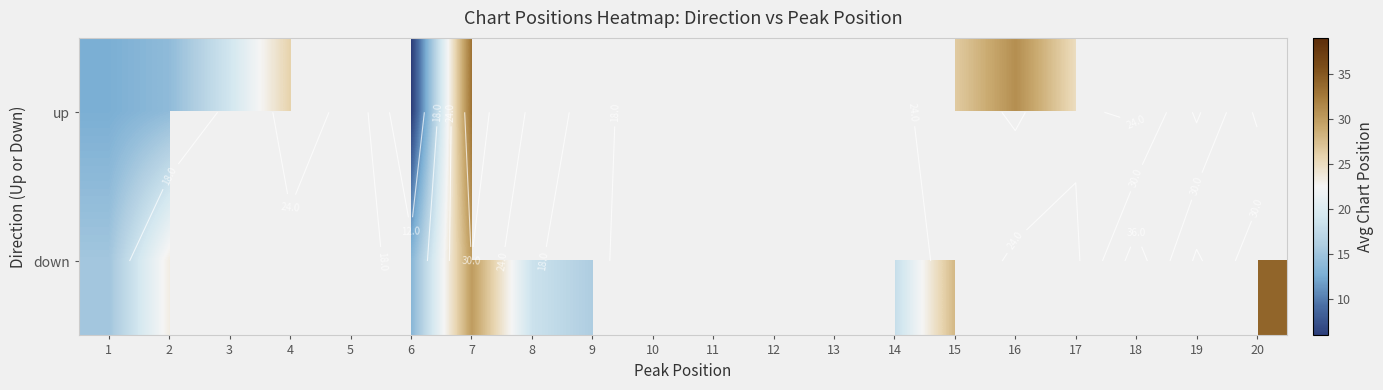

What is the total value across all series at 7?

63.0